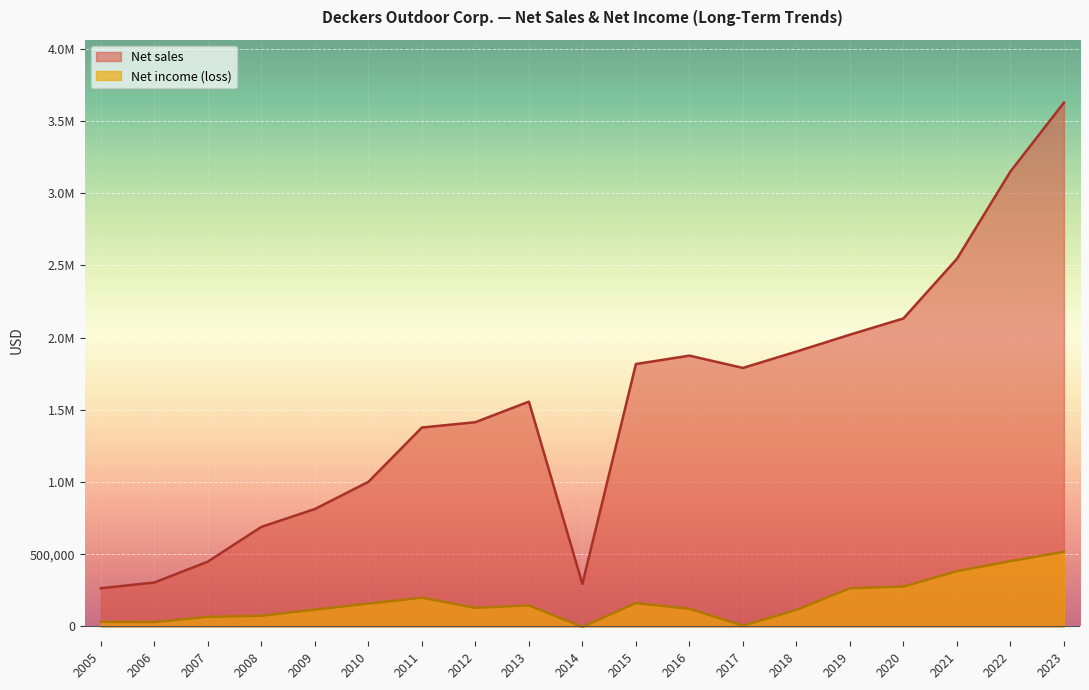

What are all the series names shown in the legend?

Net sales, Net income (loss)